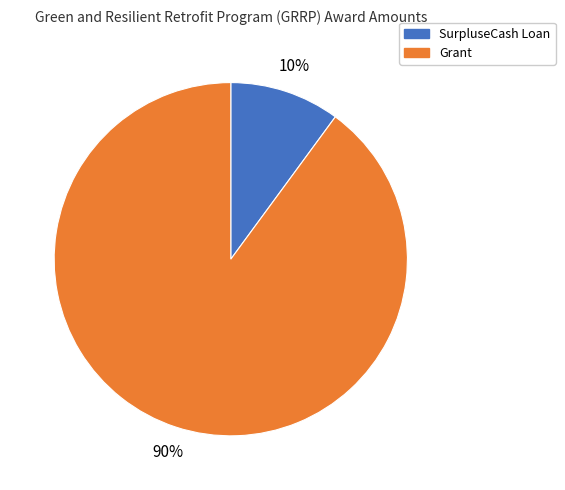

What is the majority slice?

Grant